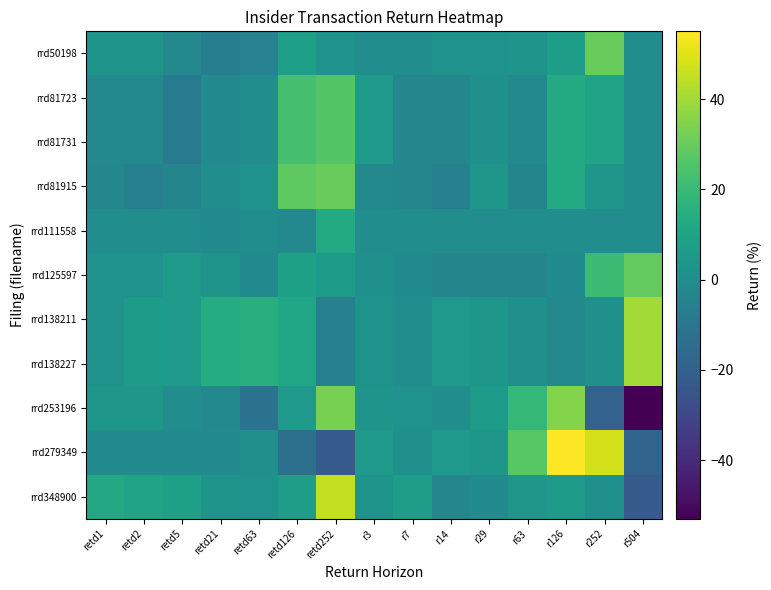

At which category is the sum across all series the highest?

retd252